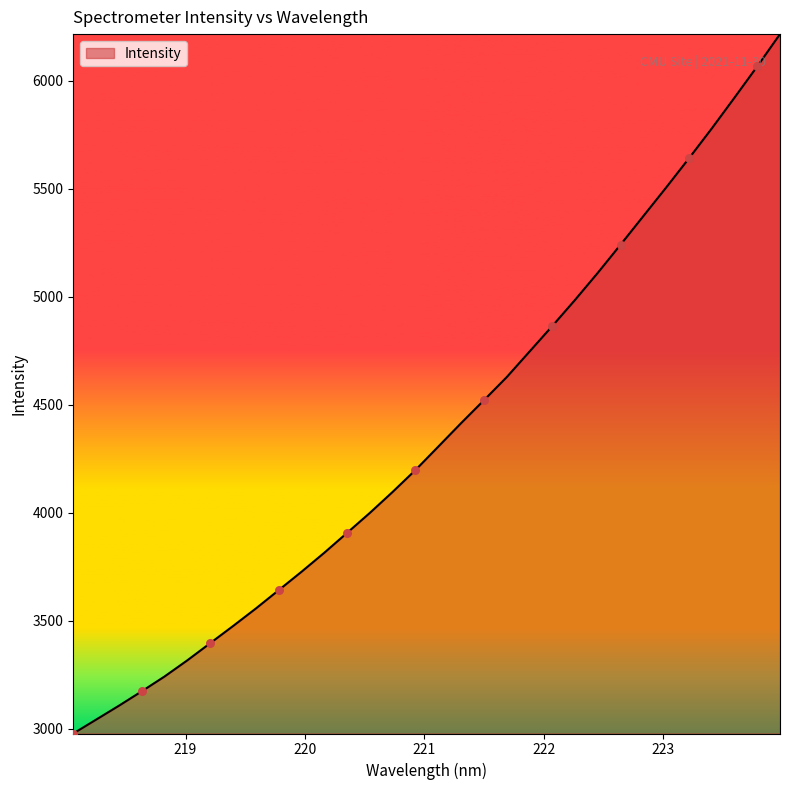

What is the difference between the maximum and minimum values?

3238.8